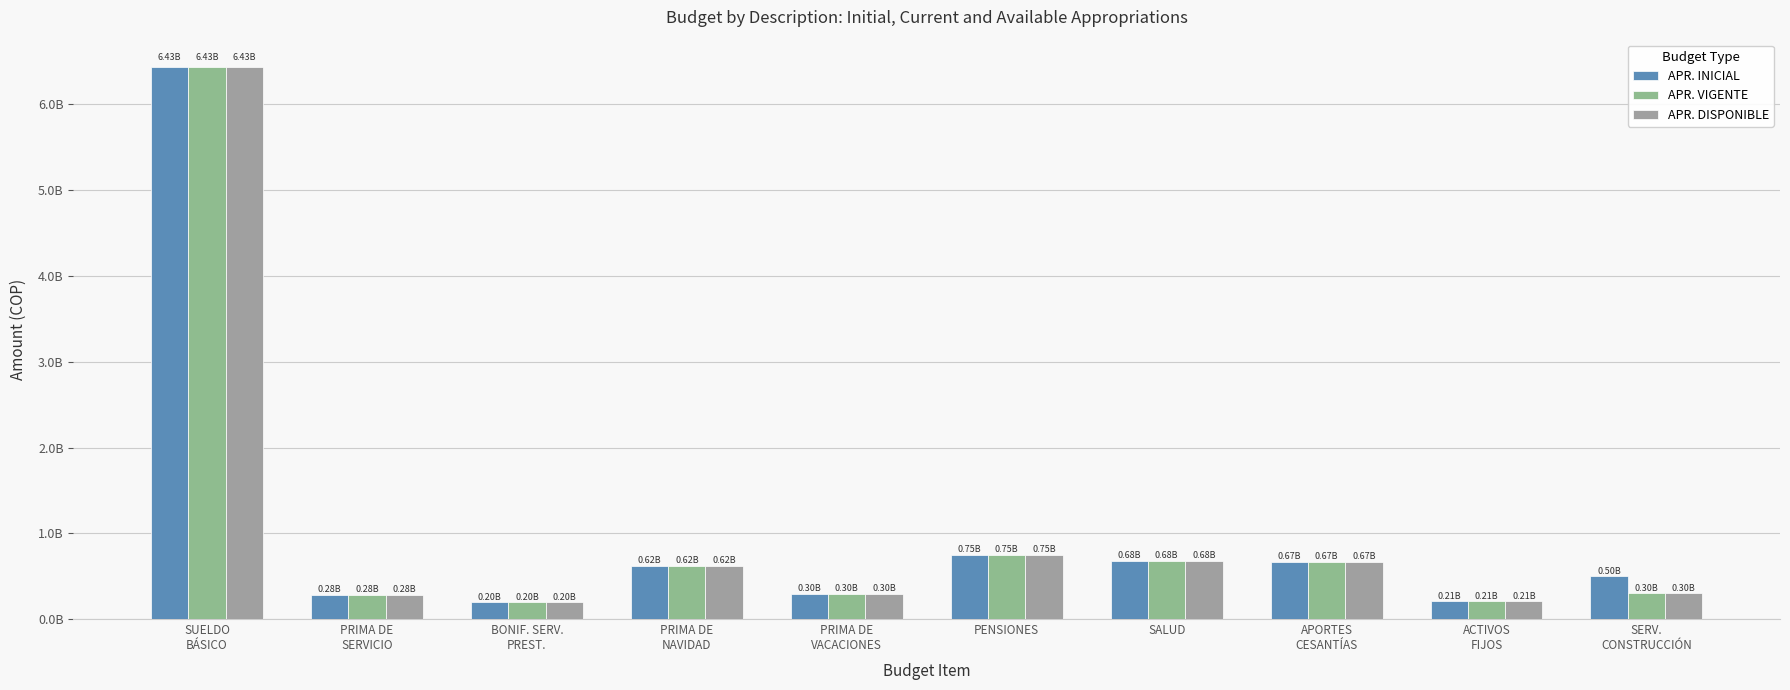

Which series has the largest total across all categories?

APR. INICIAL